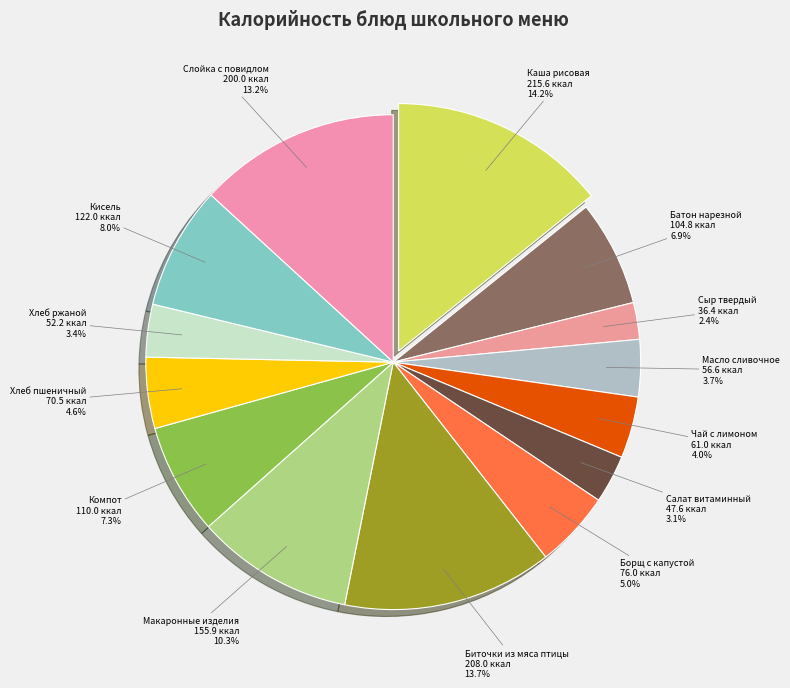

Which has a higher value, Макаронные изделия or Чай с лимоном?

Макаронные изделия